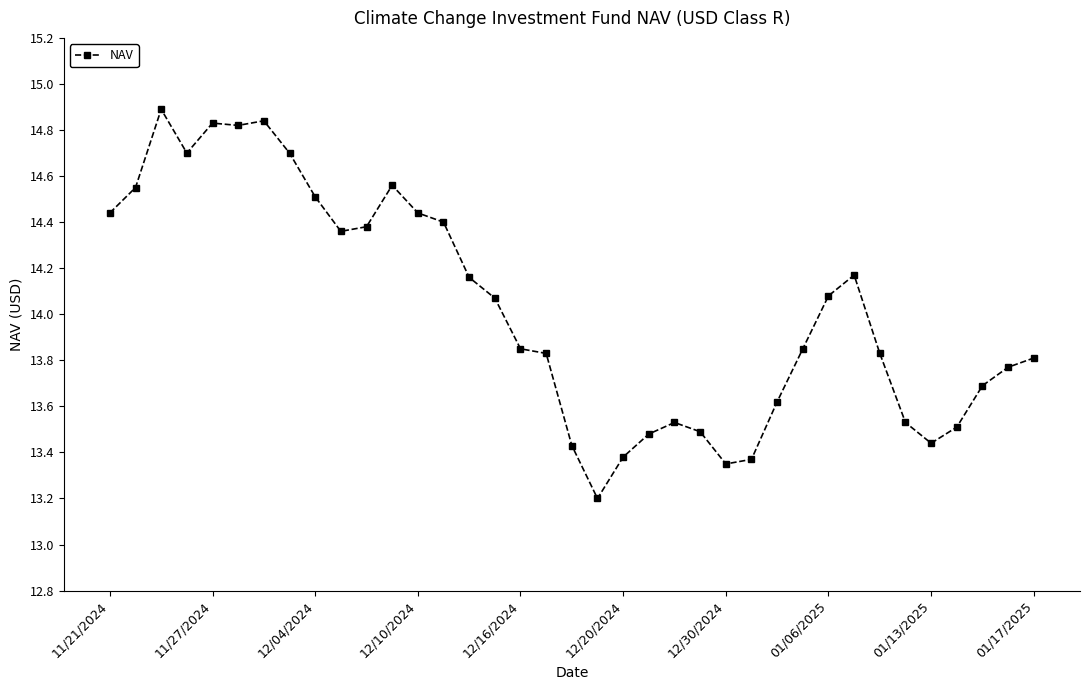

What is the minimum value shown in the chart?

13.2